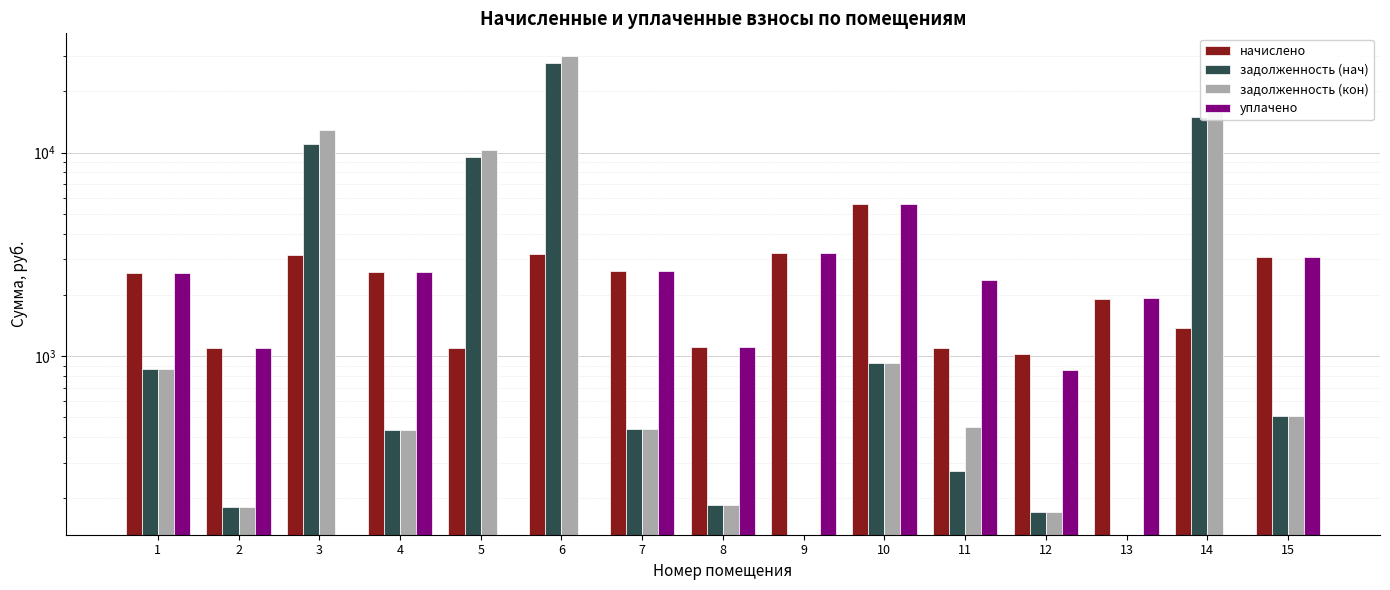

Reading left to right, transcribe all the data shown in this chart.

начислено: 2556.7	1093.9	3132.3	2601.2	1100.3	3180.0	2626.7	1116.2	3215.0	5574.5	1103.5	1030.3	1920.7	1383.3	3059.2
задолженность (нач): 862.1	182.3	11075.5	433.5	9581.6	27692.4	437.8	186.0	0.0	929.1	273.2	171.7	0.0	15031.7	509.9
задолженность (кон): 864.3	182.3	12881.8	433.5	10325.0	29841.1	437.8	186.0	0.0	929.1	449.1	171.7	0.0	16021.2	509.9
уплачено: 2556.7	1093.9	0.0	2601.2	0.0	0.0	2626.7	1116.2	3215.0	5574.5	2357.1	858.6	1935.1	0.0	3059.2